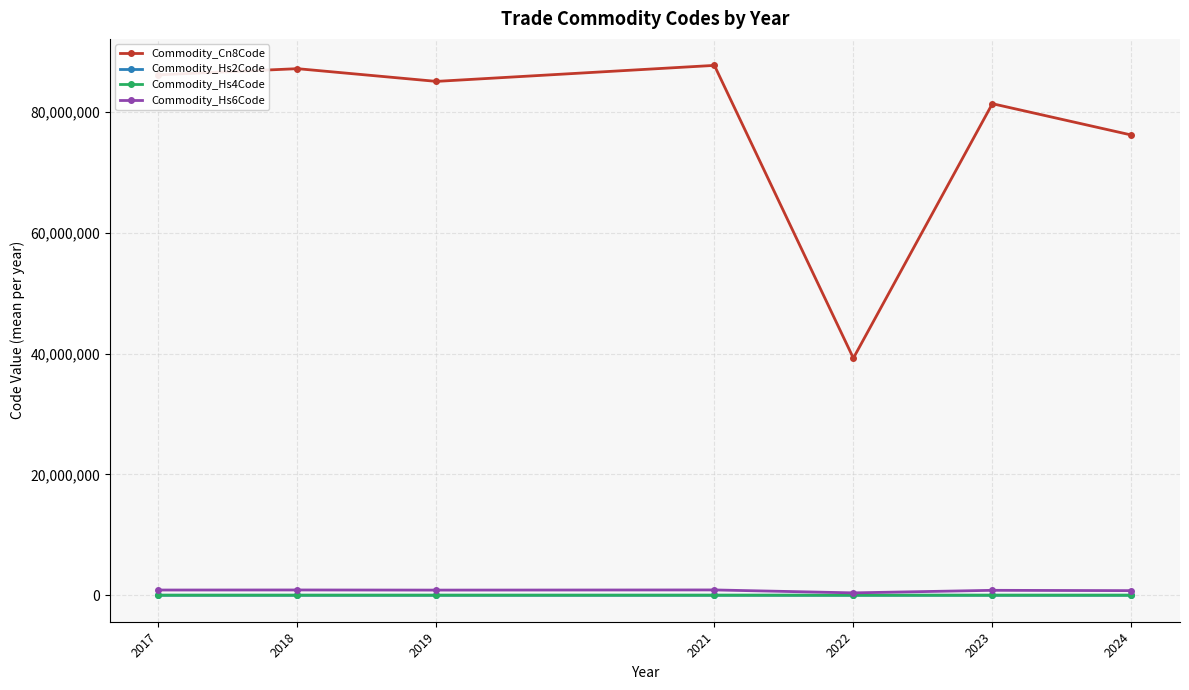

Is this an area chart (filled region under the line)?

No